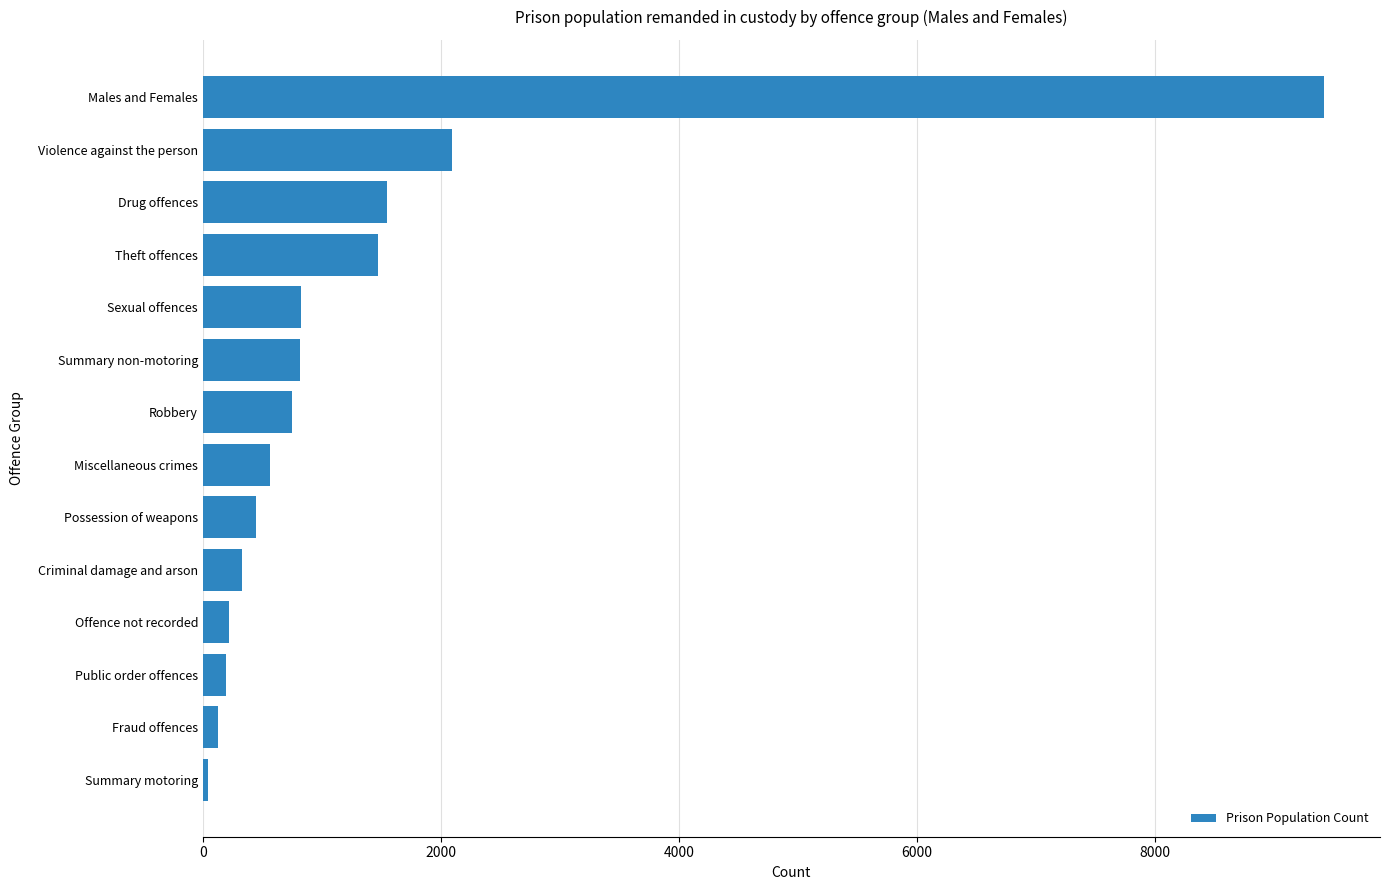

How many bars are there in total?

14